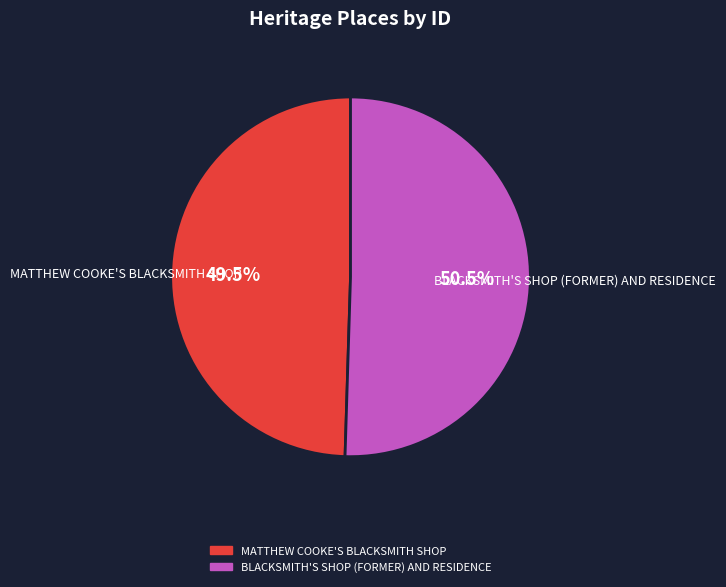

Count the number of slices in the pie.

2